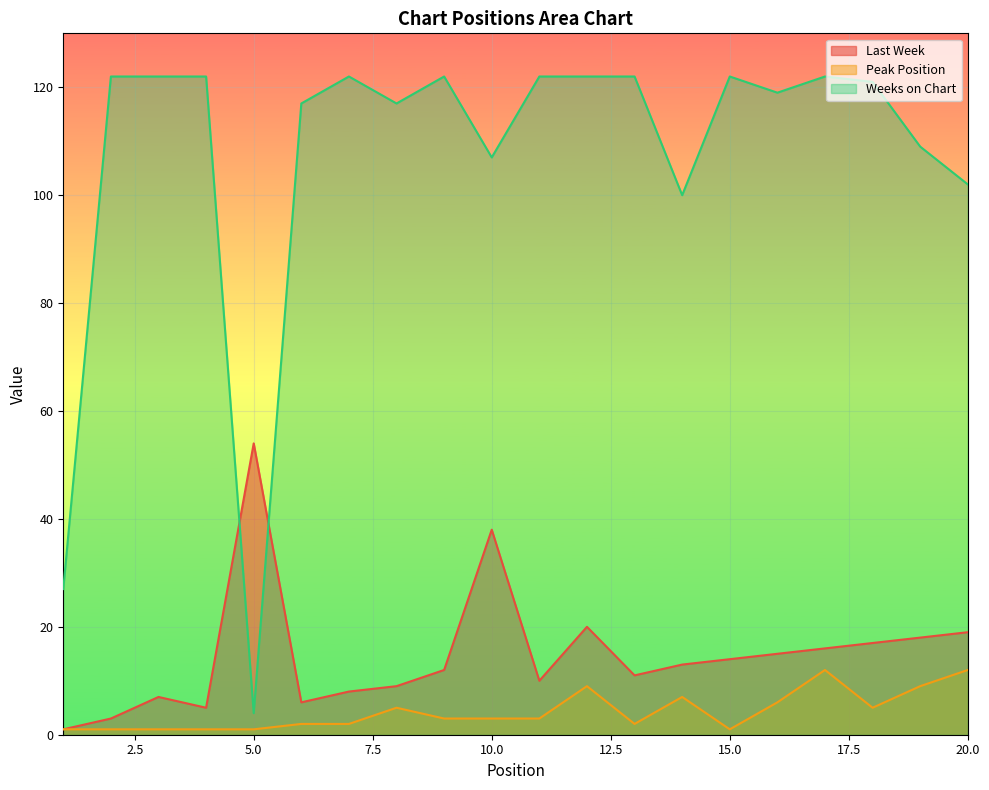

At which label does Last Week first exceed 13?

5.0